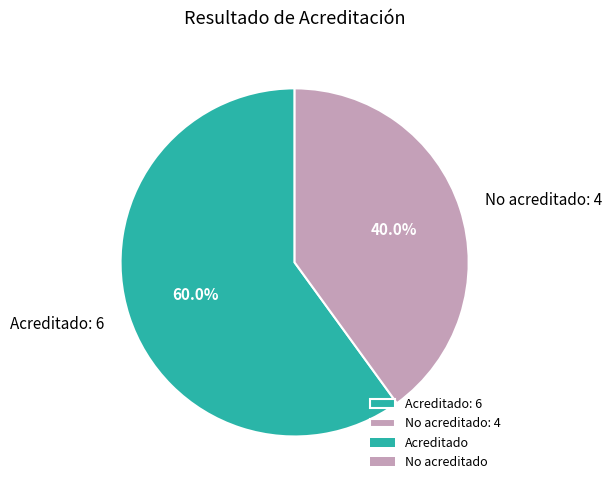

Is No acreditado the majority of the pie?

No